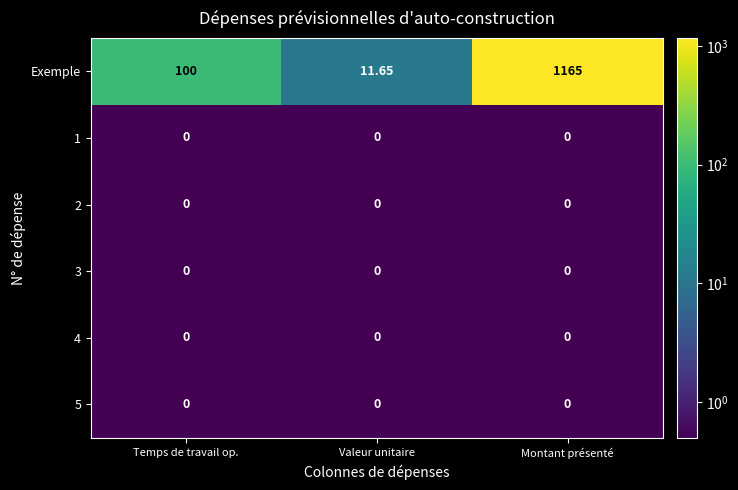

Which series has the widest spread of values?

Exemple